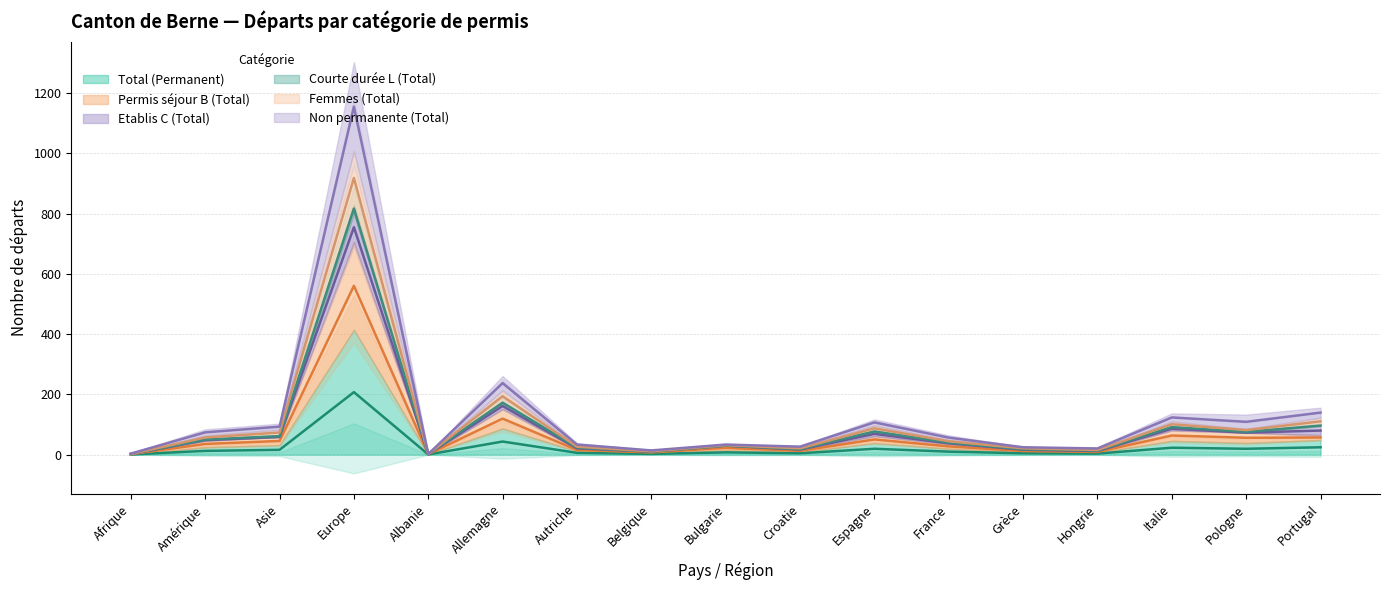

List the labels in order of Femmes (Total) value, largest first.

Europe, Allemagne, Portugal, Italie, Espagne, Pologne, Asie, Amérique, France, Bulgarie, Autriche, Croatie, Grèce, Hongrie, Belgique, Afrique, Albanie